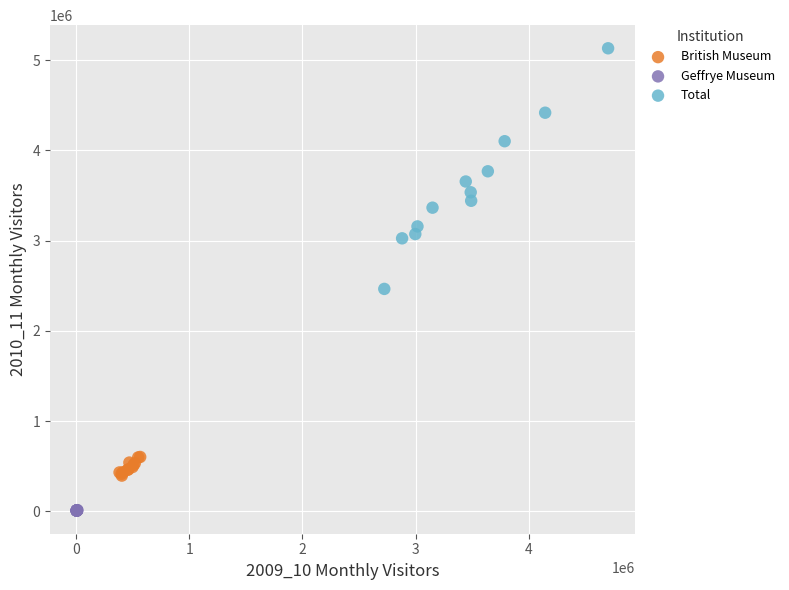

Which series reaches the minimum Y coordinate?

Geffrye Museum